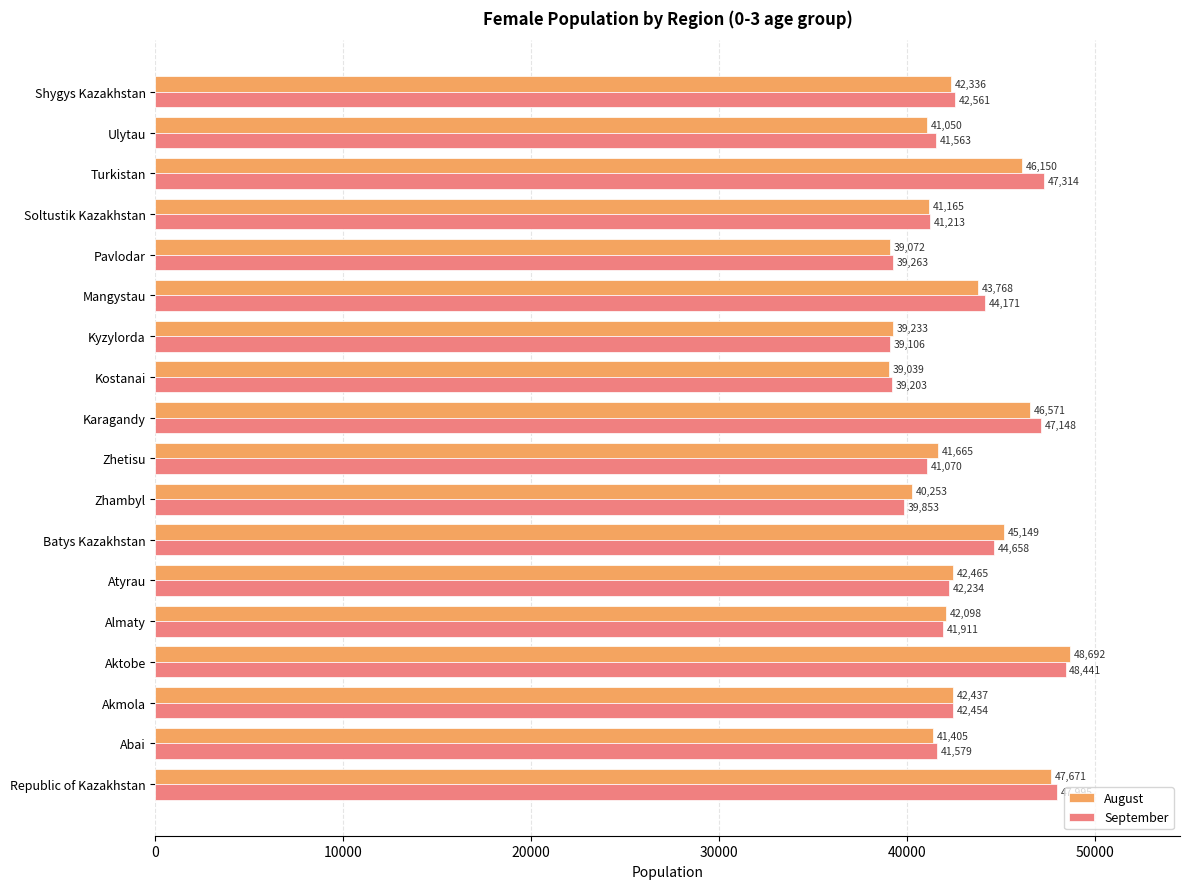

List the labels in order of August value, largest first.

Aktobe, Republic of Kazakhstan, Karagandy, Turkistan, Batys Kazakhstan, Mangystau, Atyrau, Akmola, Shygys Kazakhstan, Almaty, Zhetisu, Abai, Soltustik Kazakhstan, Ulytau, Zhambyl, Kyzylorda, Pavlodar, Kostanai